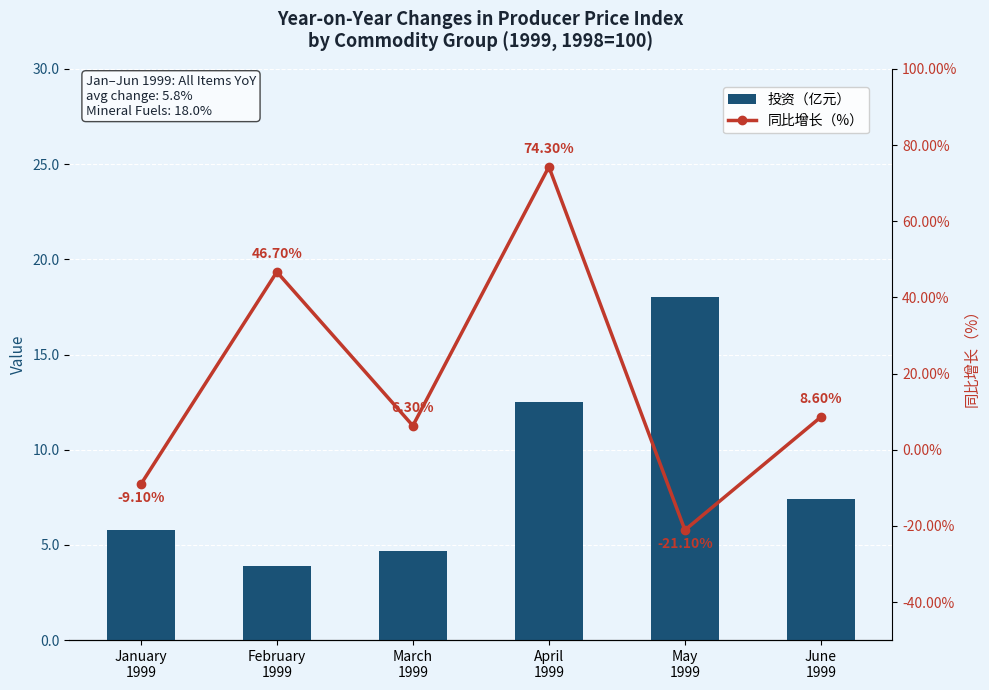

The value of 投资（亿元） at January
1999 is 3.6. True or false?

False